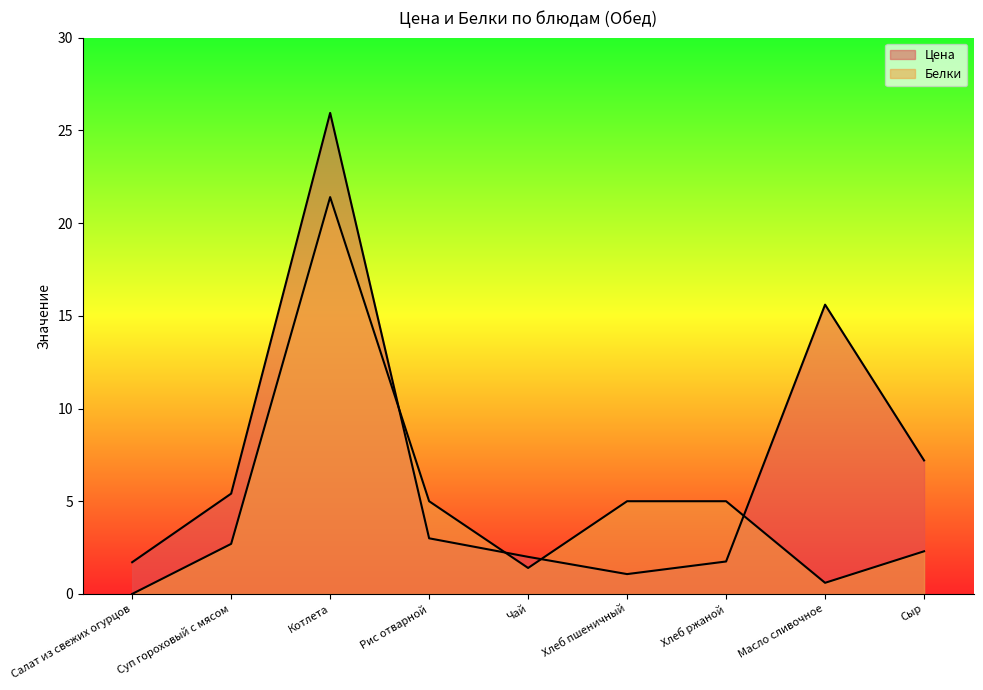

True or false: Белки has a value of 0.0 at Салат из свежих огурцов.

True